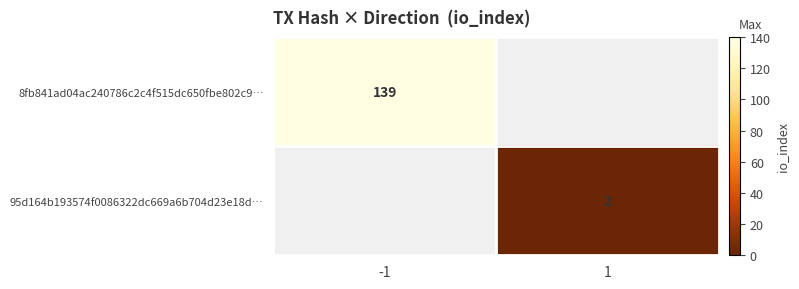

True or false: 95d164b193574f0086322dc669a6b704d23e18d… has a value of 1 at 1.

False